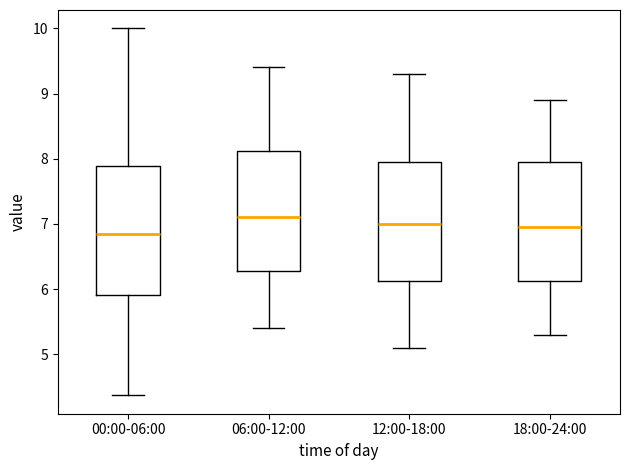

Which box is the tallest, from its lower edge to its upper edge?

00:00-06:00